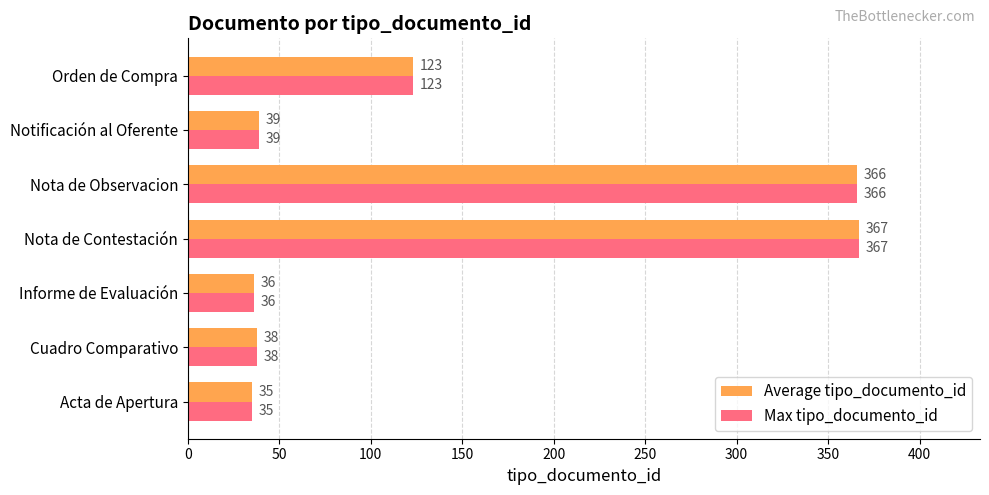

What is the smallest value displayed?

35